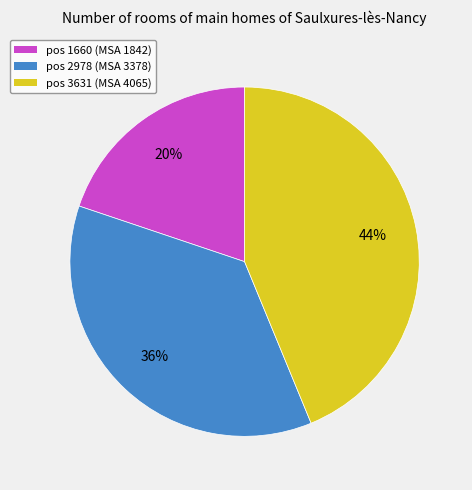

How many slices are in this pie chart?

3